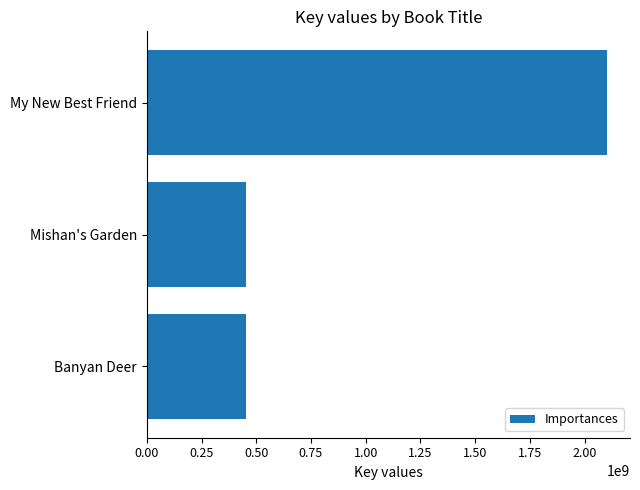

What is the difference between the maximum and minimum values?

1650971860